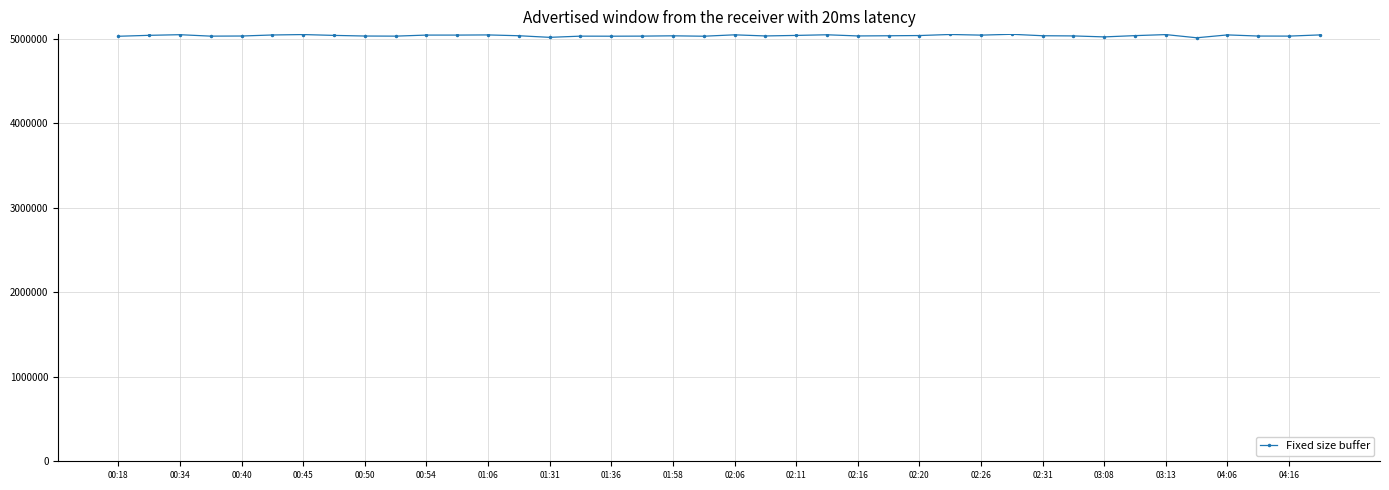

True or false: there are more than 2 points higher than both neighbors.

True